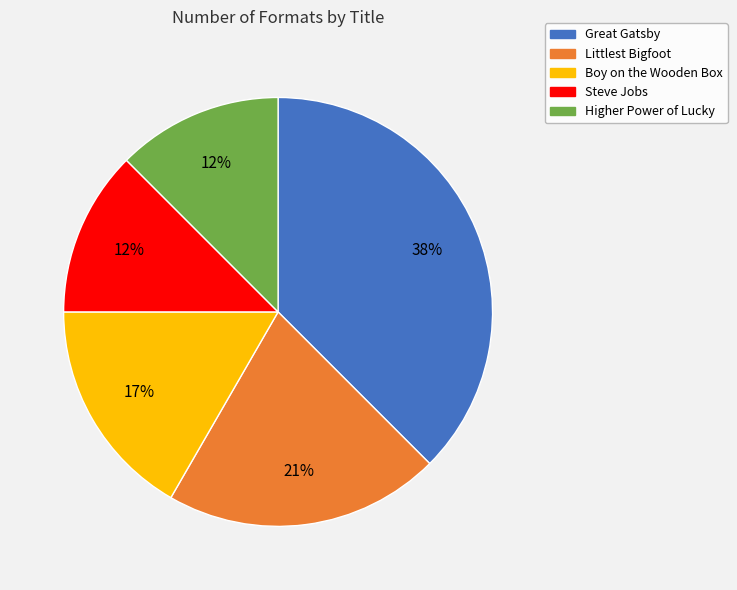

Approximately how many times larger is the value at Higher Power of Lucky compared to Steve Jobs?

1.0